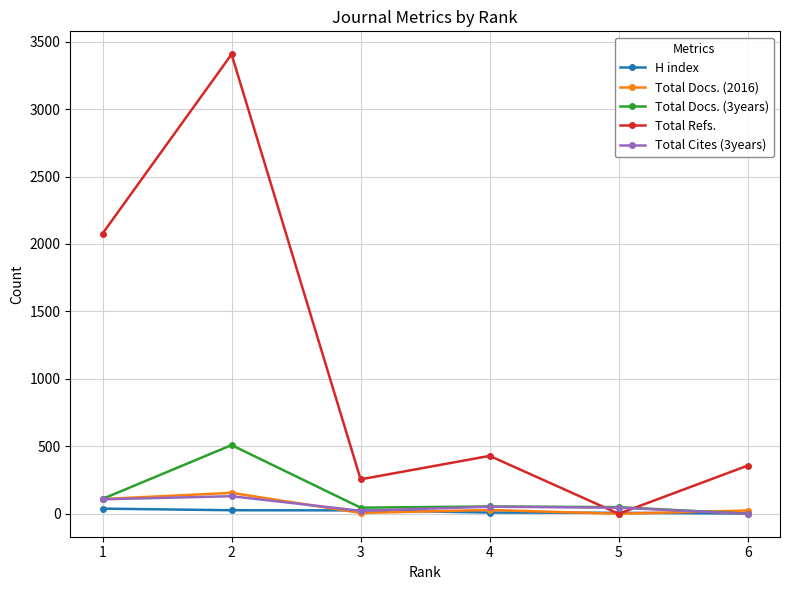

True or false: Total Docs. (3years) has more than 0 interior local peaks.

True